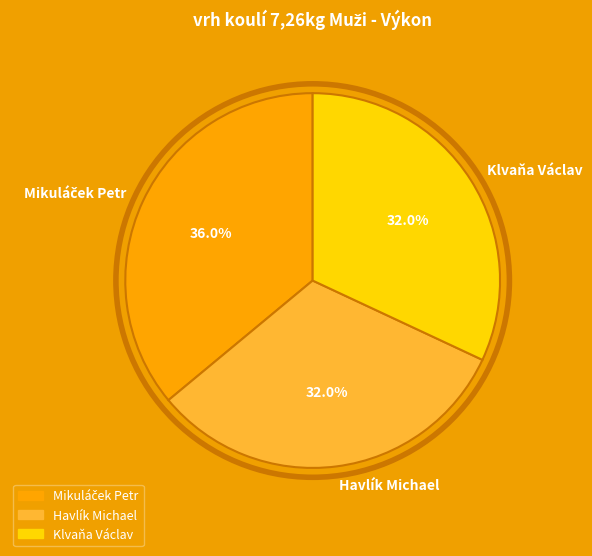

True or false: Havlík Michael accounts for 20% of the total.

False